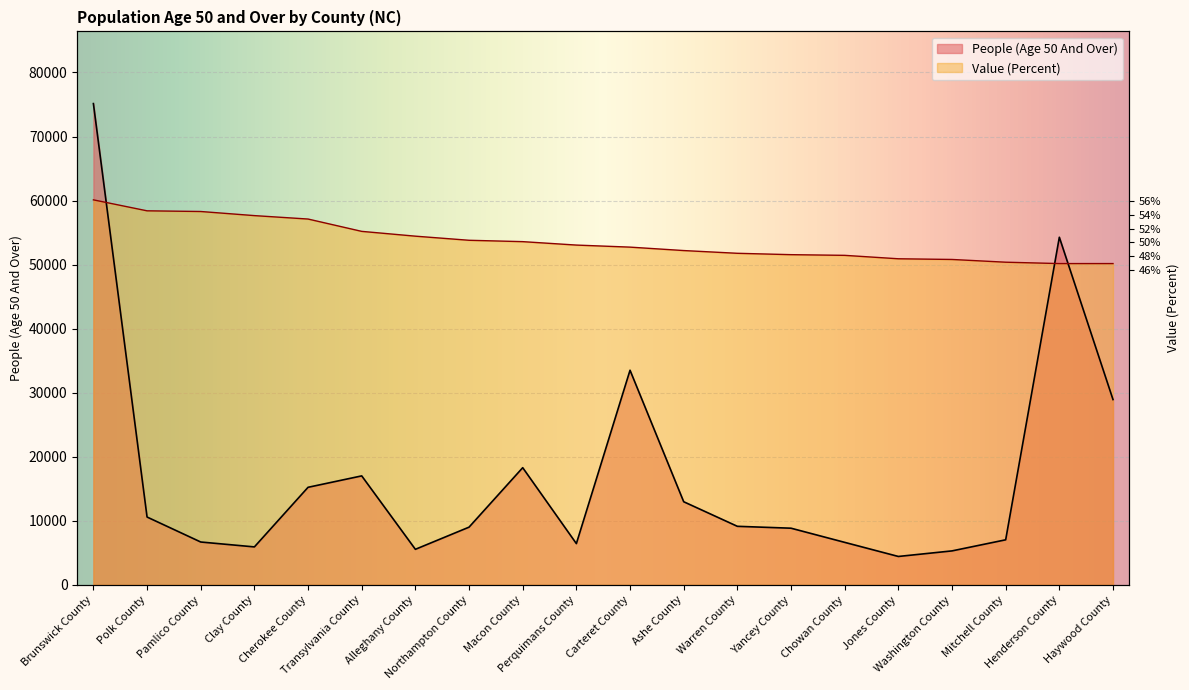

True or false: People (Age 50 And Over) and Value (Percent) cross at least once.

True